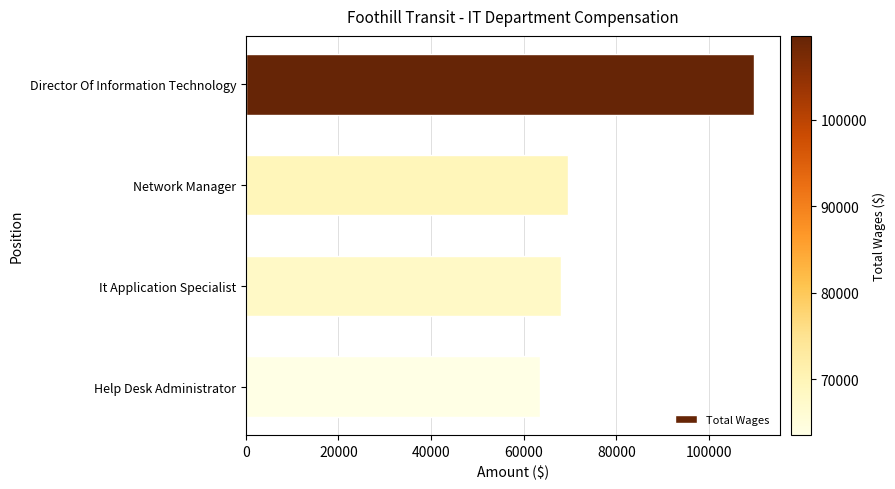

Reading top to bottom, transcribe all the data shown in this chart.

109704	69570	67995	63519